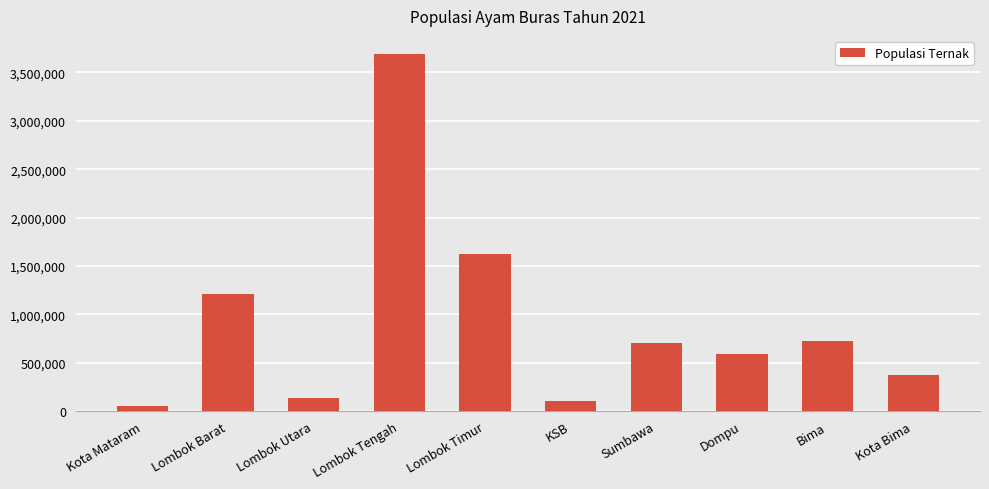

At which category does the chart reach its minimum across all series?

Kota Mataram